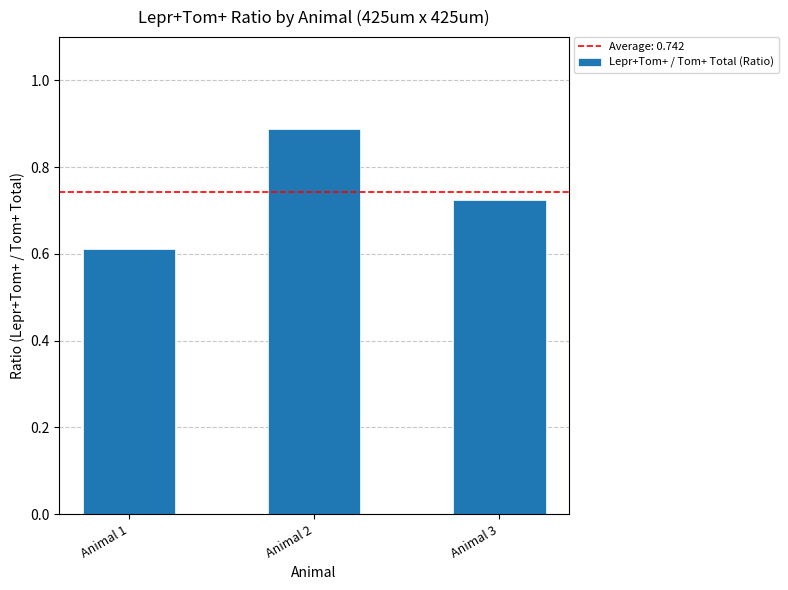

Rank the categories by value from highest to lowest.

Animal 2, Animal 3, Animal 1